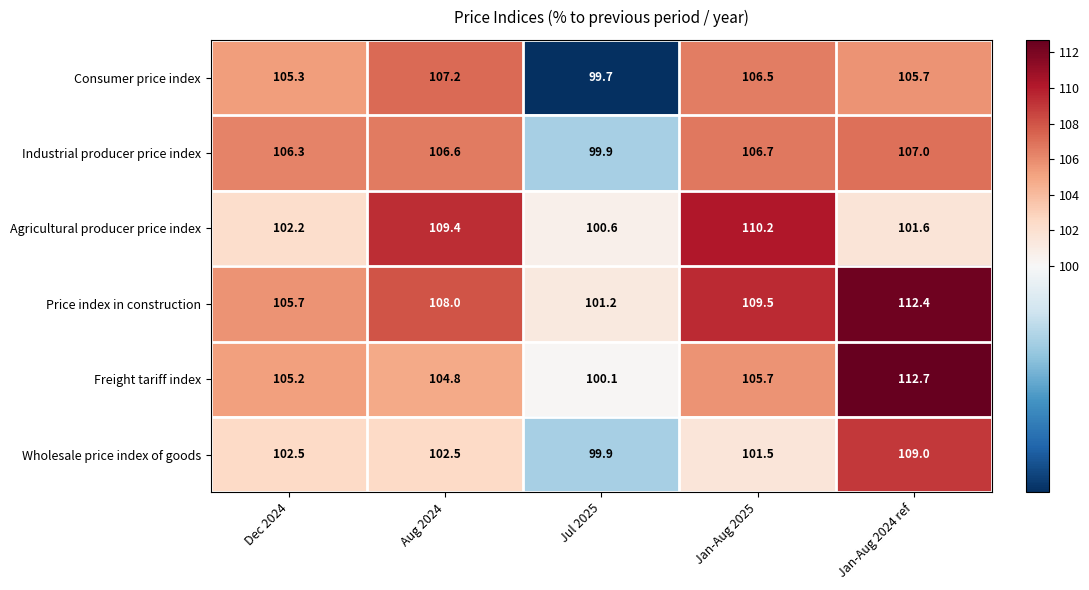

Which series has the largest total across all categories?

Price index in construction